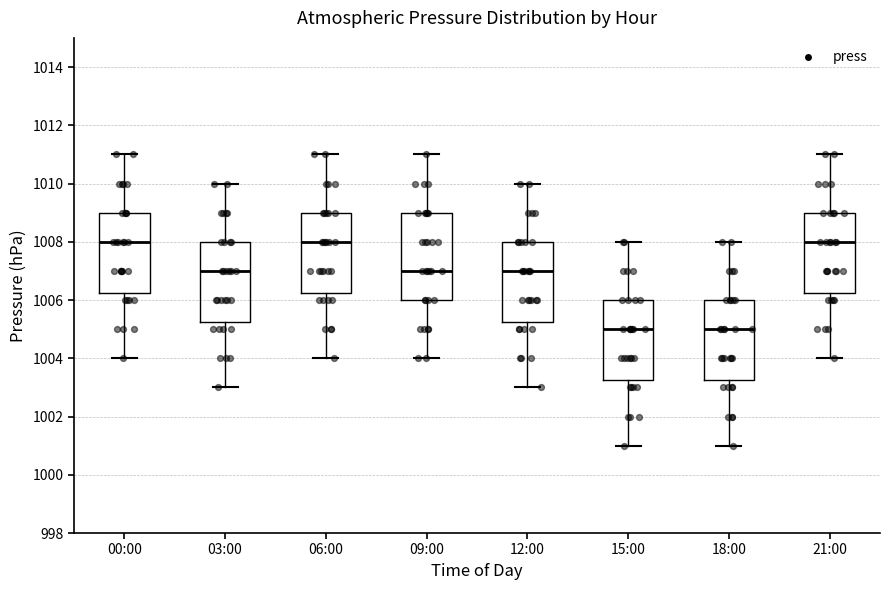

Where does the median line of the box for 21:00 sit on the y-axis? The values are not printed on the chart, so give them approximately, as read against the axis.

1008.0